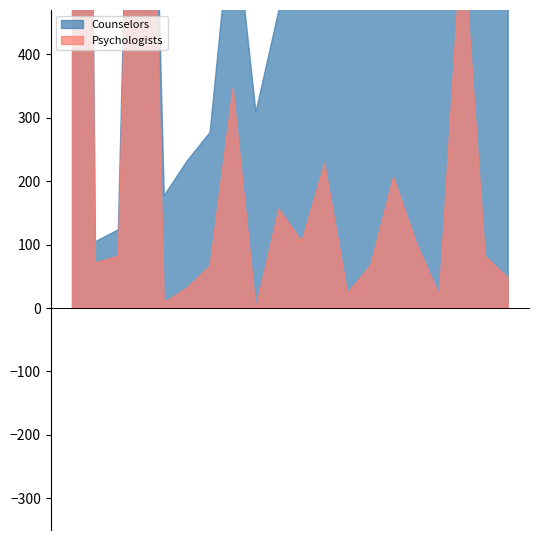

What is the label of the 14th point from the left?

Illinois